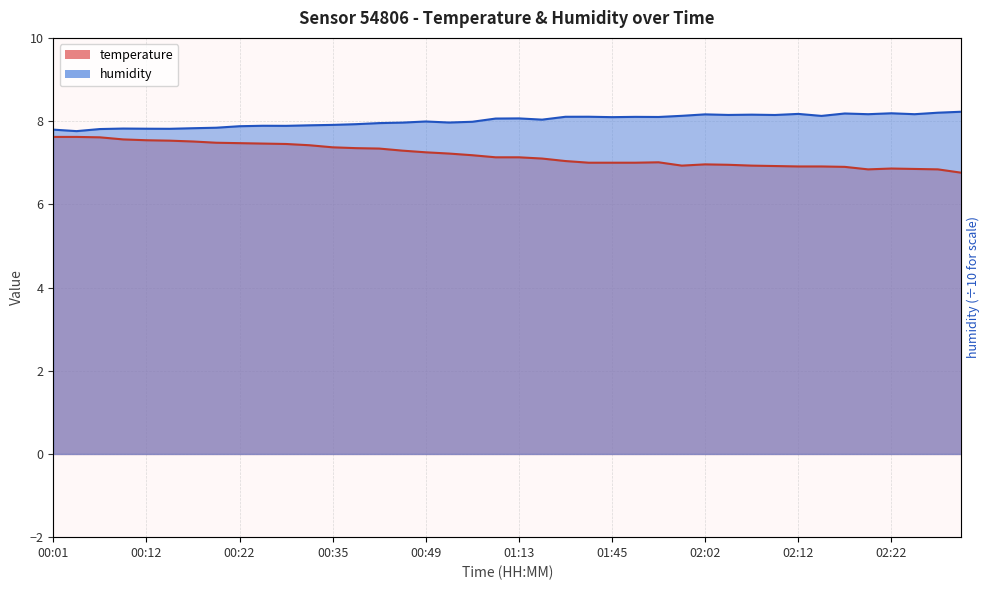

How many lines are shown in the chart?

2